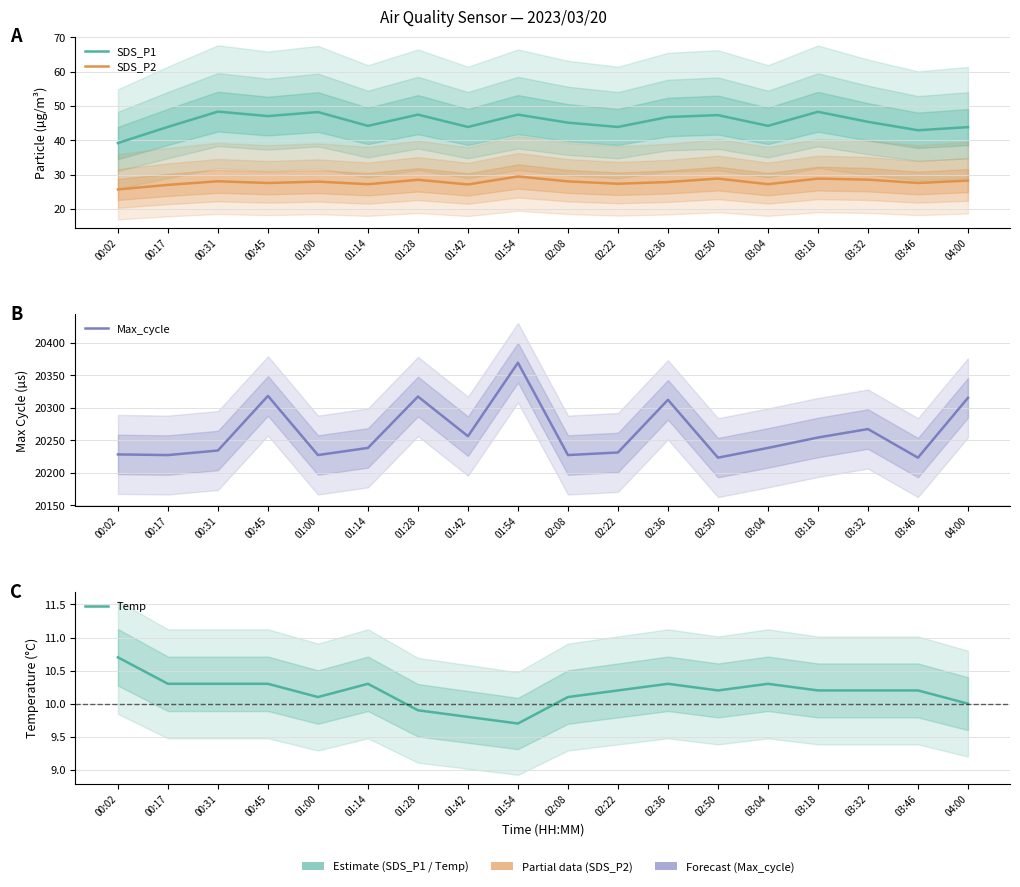

What are all the series names shown in the legend?

SDS_P1, SDS_P2, Max_cycle, Temp